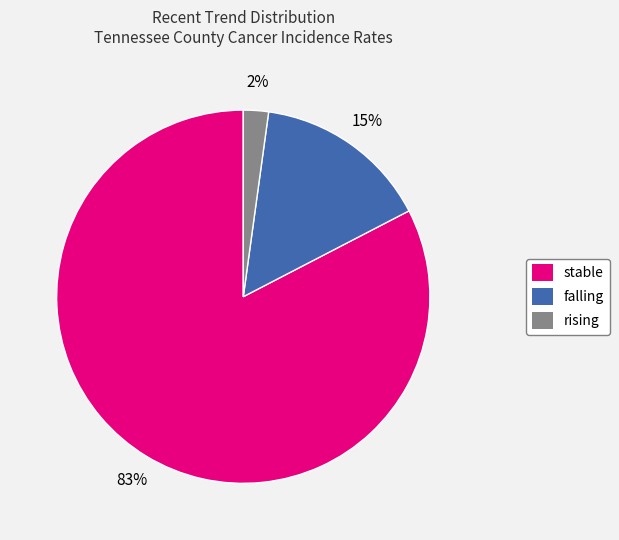

To the nearest percent, what portion does rising represent?

2%